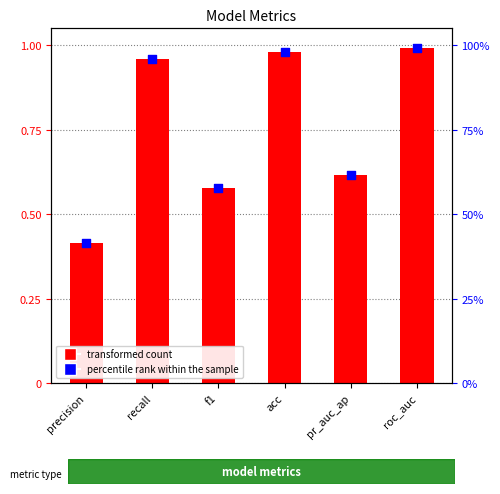

Which series has the largest total across all categories?

percentile rank within sample